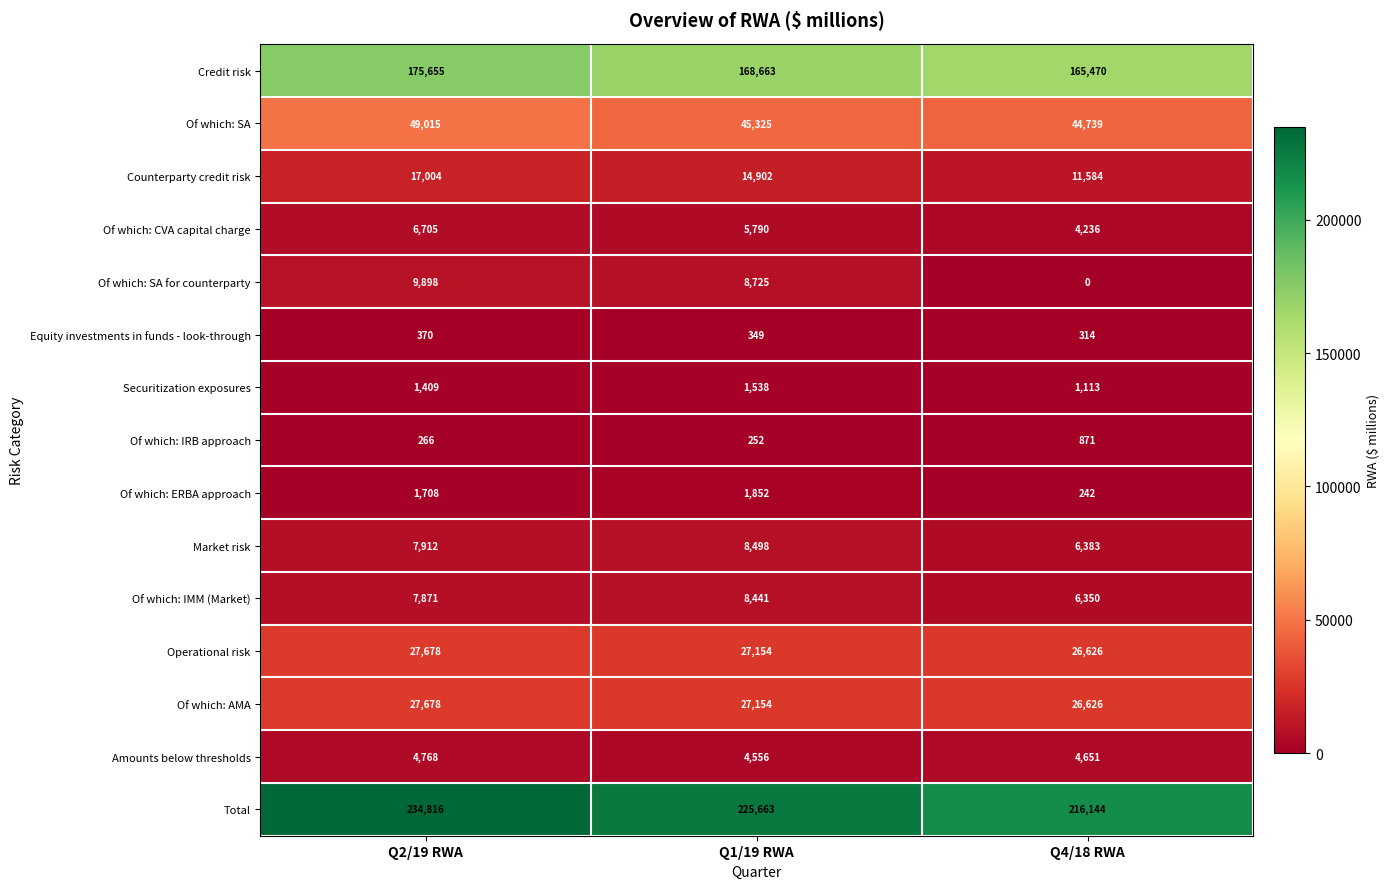

List the labels in order of Counterparty credit risk value, largest first.

Q2/19 RWA, Q1/19 RWA, Q4/18 RWA